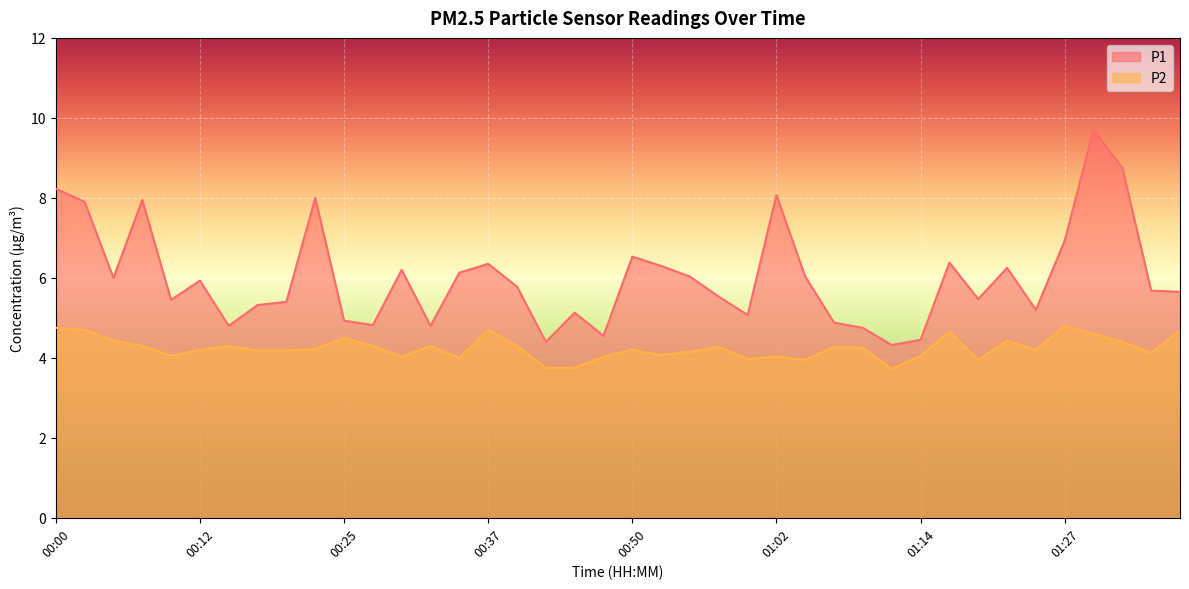

What is the sum of all P1 values?

240.0